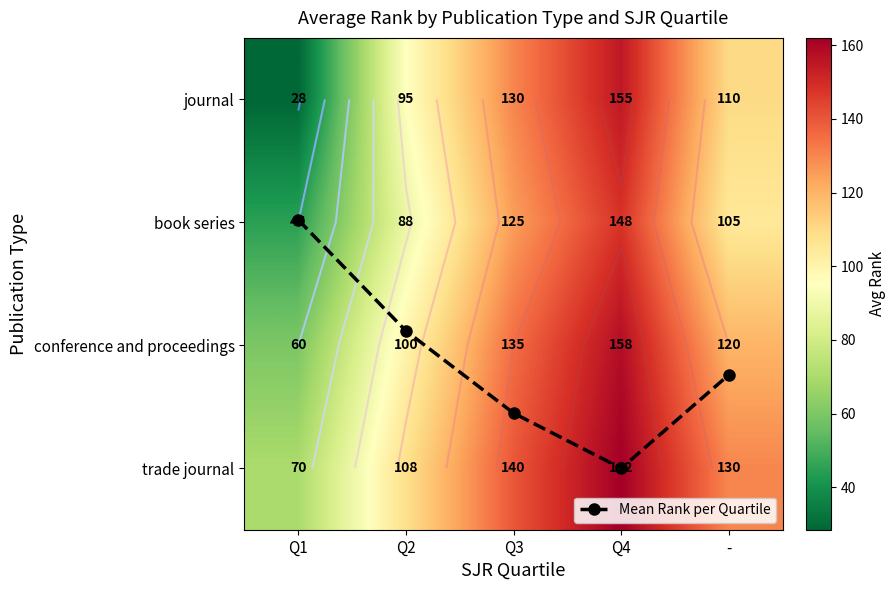

At which category does the chart reach its minimum across all series?

Q1